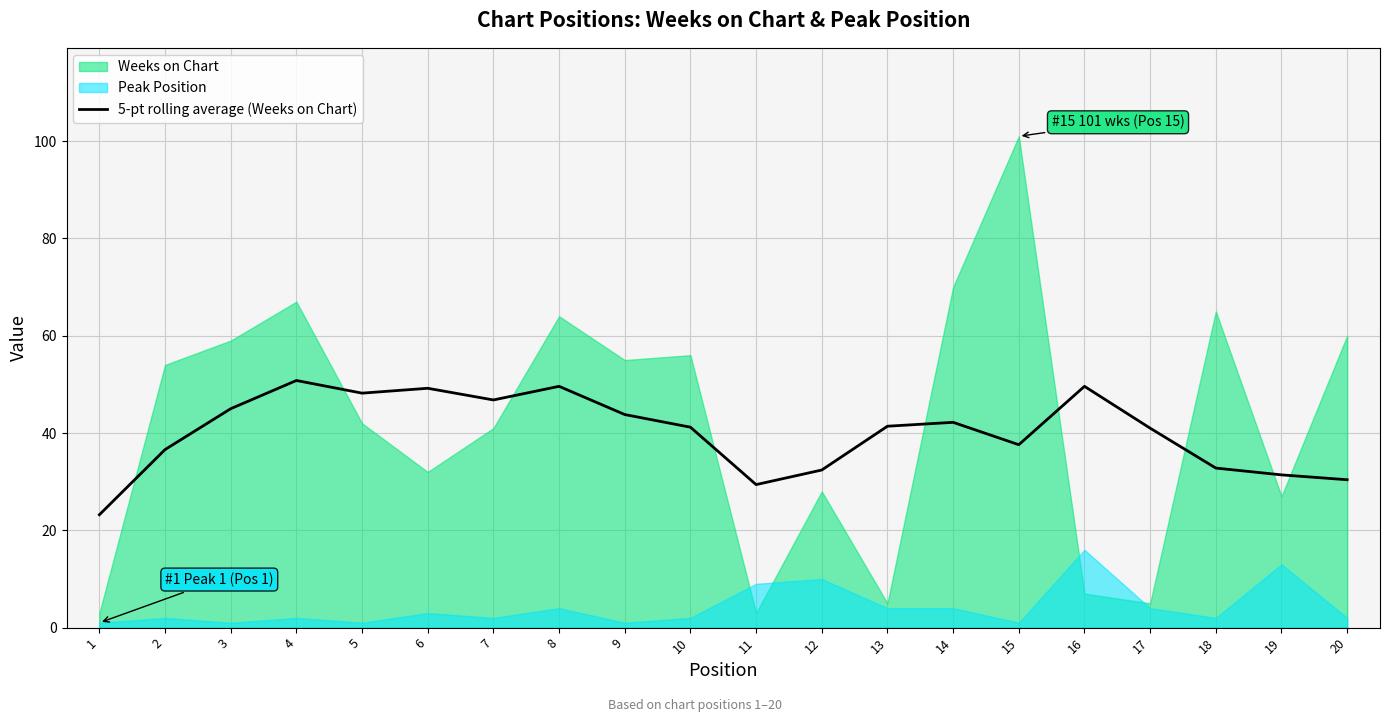

True or false: the data shows 48.8 at 12.

False